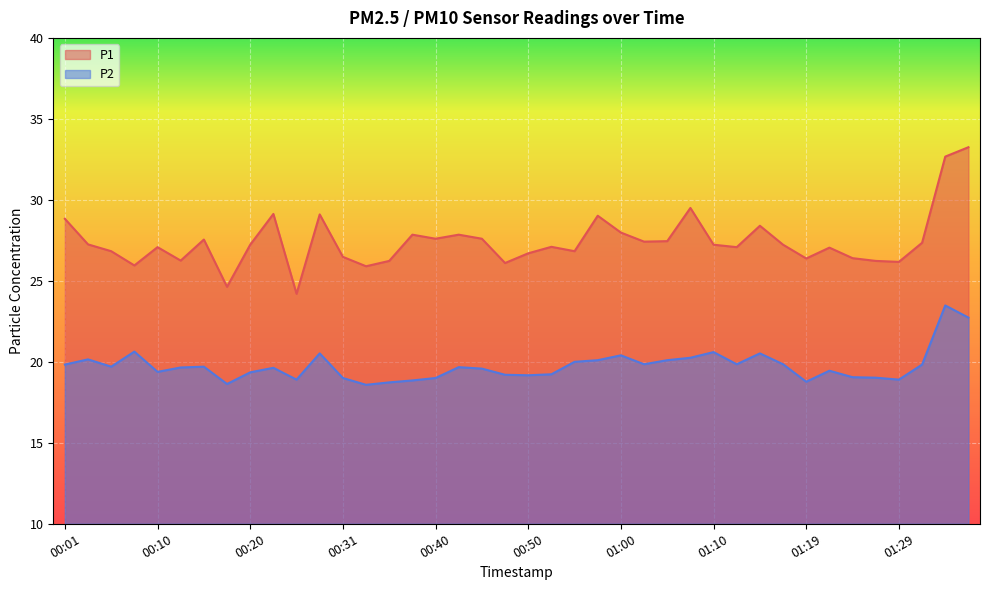

At which category is the sum across all series the highest?

01:34